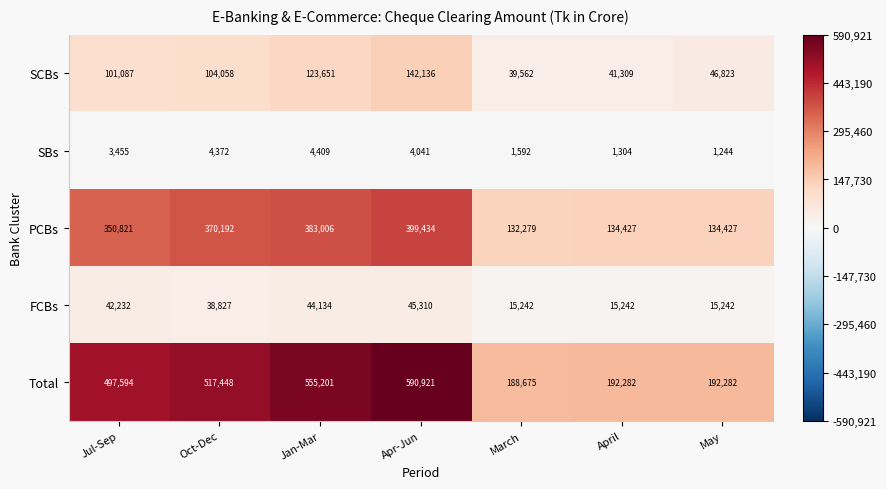

What is the difference between the second highest and second lowest values in the SCBs series?

82342